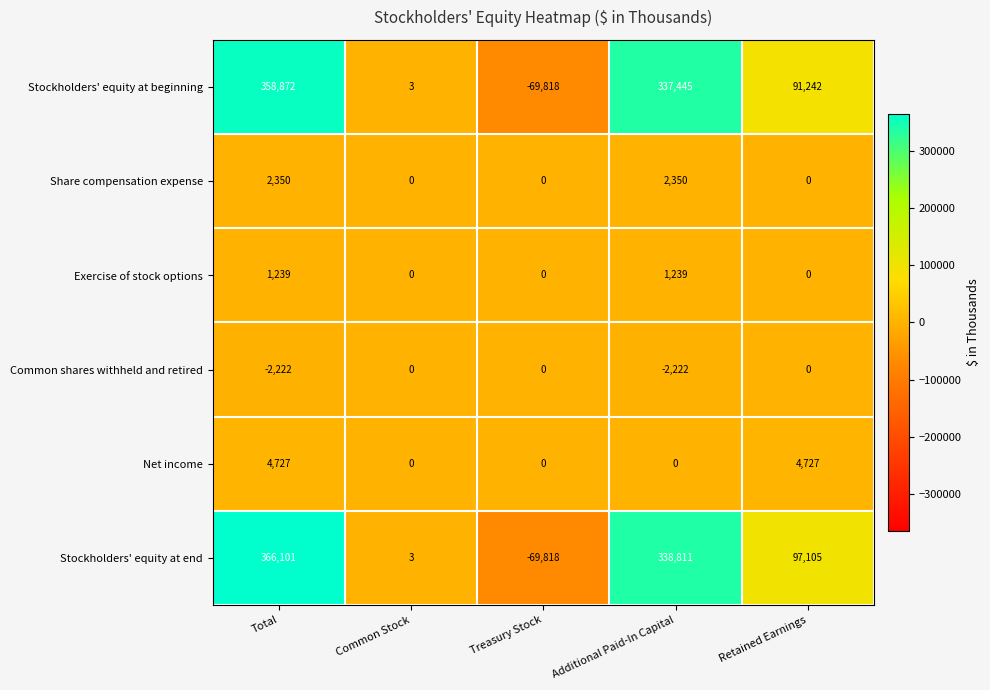

At Additional Paid-In Capital, list the series in order from largest to smallest.

Stockholders' equity at end, Stockholders' equity at beginning, Share compensation expense, Exercise of stock options, Net income, Common shares withheld and retired